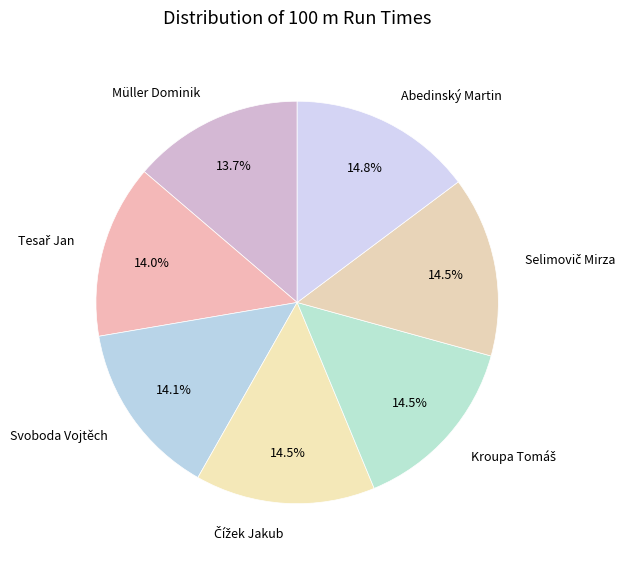

Does any single category account for the majority?

No